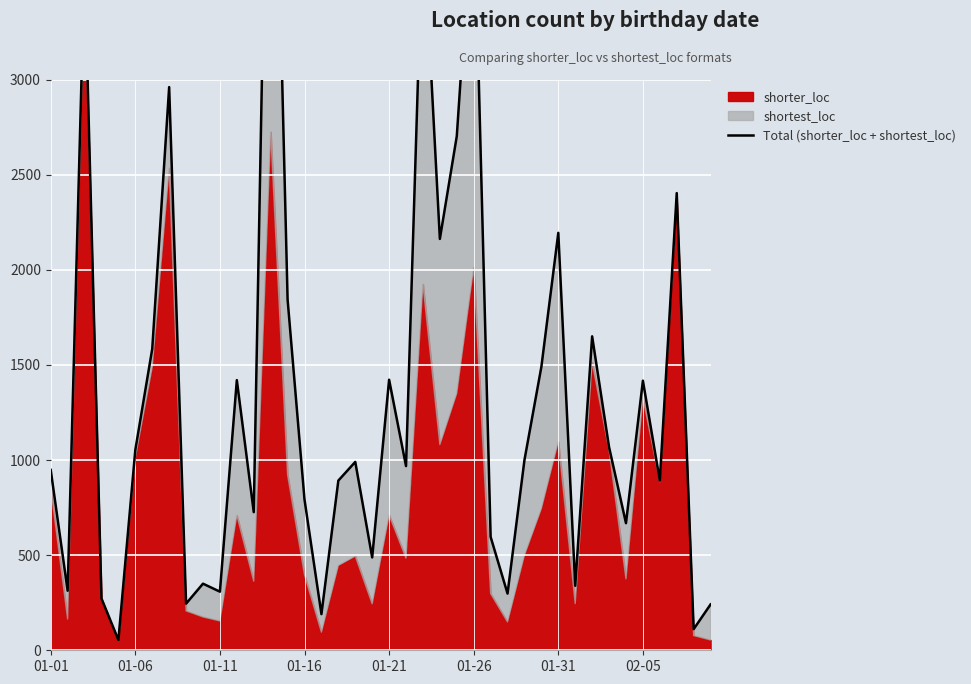

What is the average value?

1349